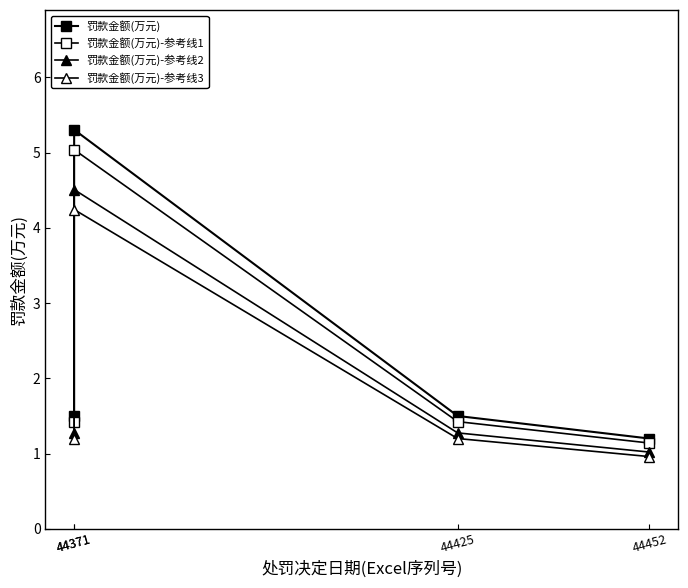

Rank the series at 44452 from highest to lowest value.

罚款金额(万元), 罚款金额(万元)-参考线1, 罚款金额(万元)-参考线2, 罚款金额(万元)-参考线3